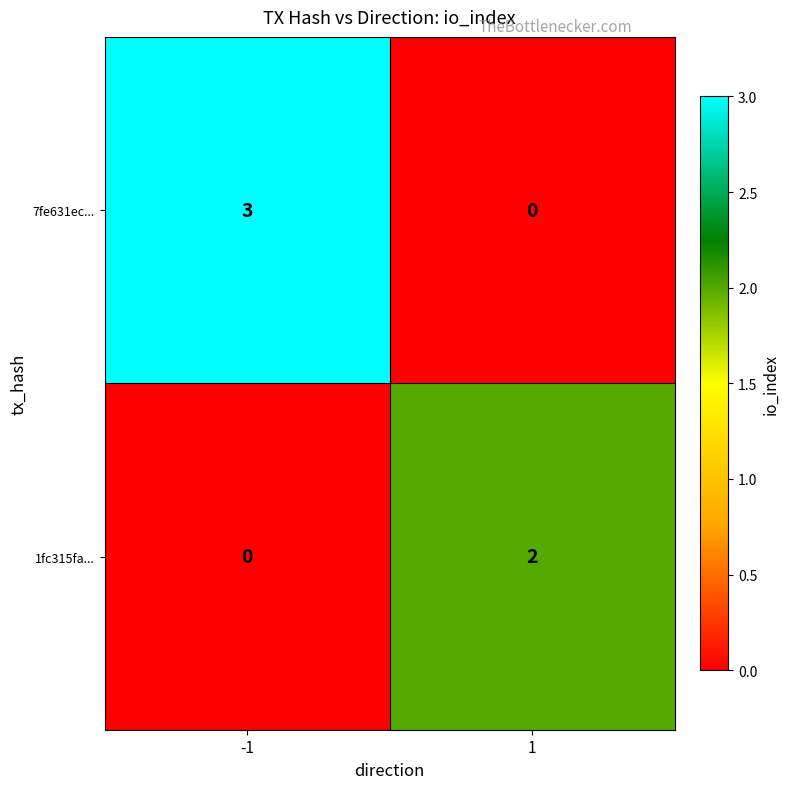

What is the sum of all 7fe631ec... values?

3